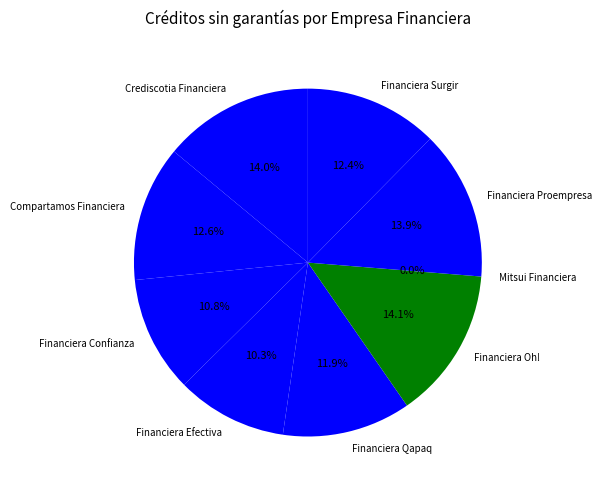

Combined, do Financiera Proempresa and Financiera Confianza account for over 50%?

No